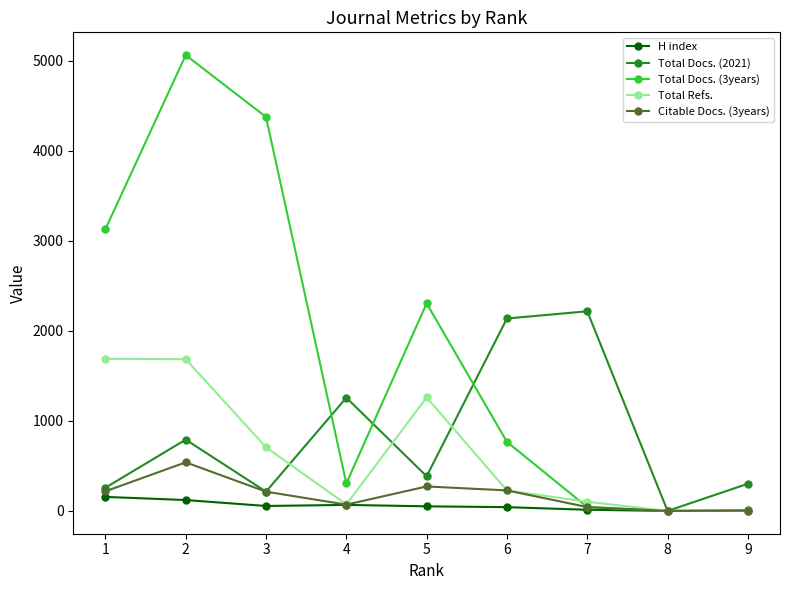

The value of Total Docs. (2021) at 4 is 467. True or false?

False